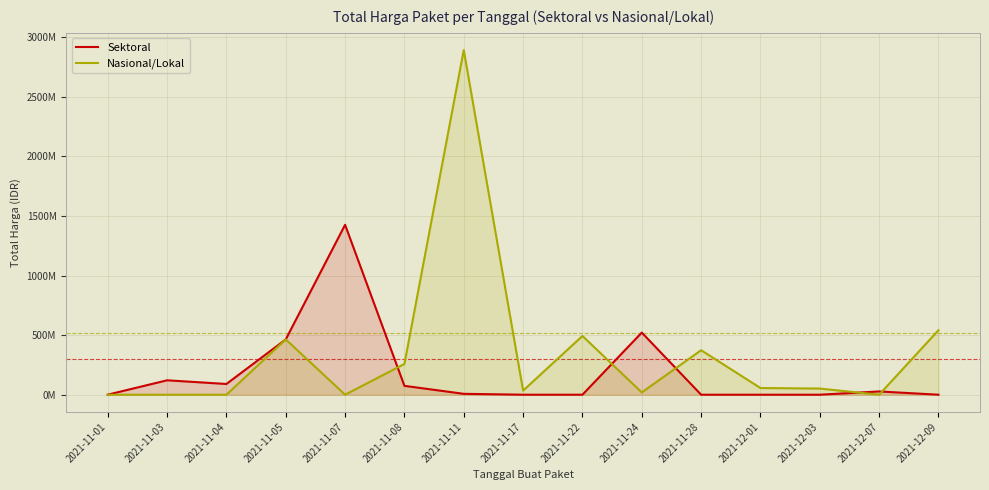

Where is Sektoral nearest to the value 712933950?

2021-11-24